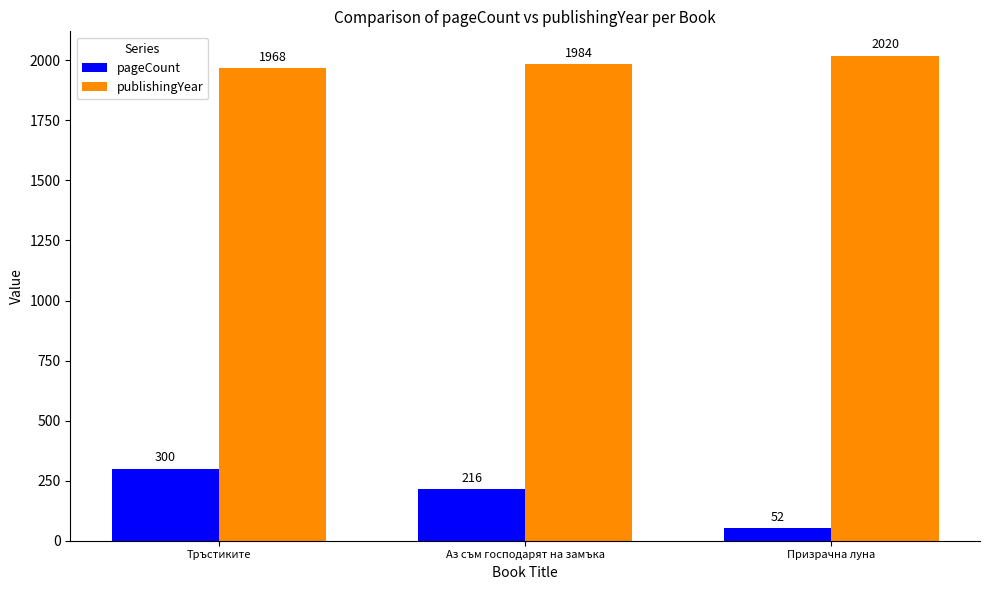

Reading left to right, extract all data points from this chart.

pageCount: Тръстиките=300	Аз съм господарят на замъка=216	Призрачна луна=52
publishingYear: Тръстиките=1968	Аз съм господарят на замъка=1984	Призрачна луна=2020